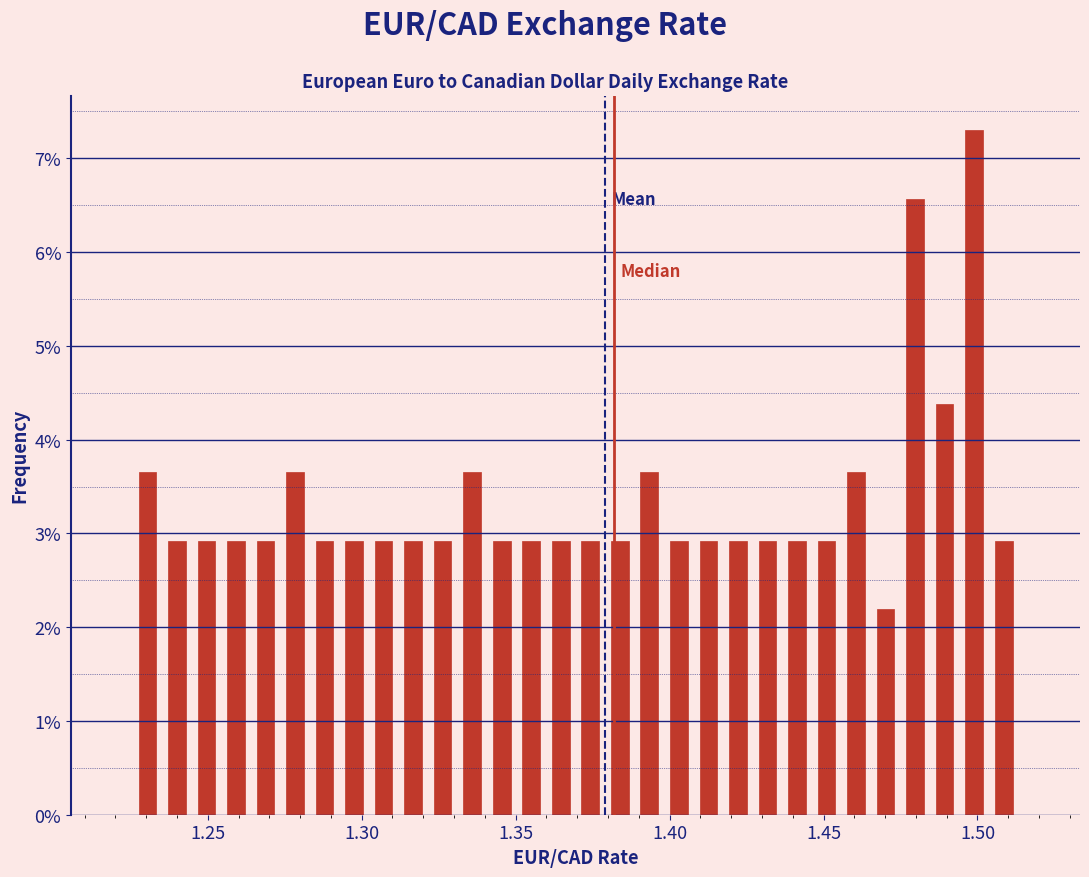

Read against the x-axis, roughly where is the centre of the tallest bar?

1.500